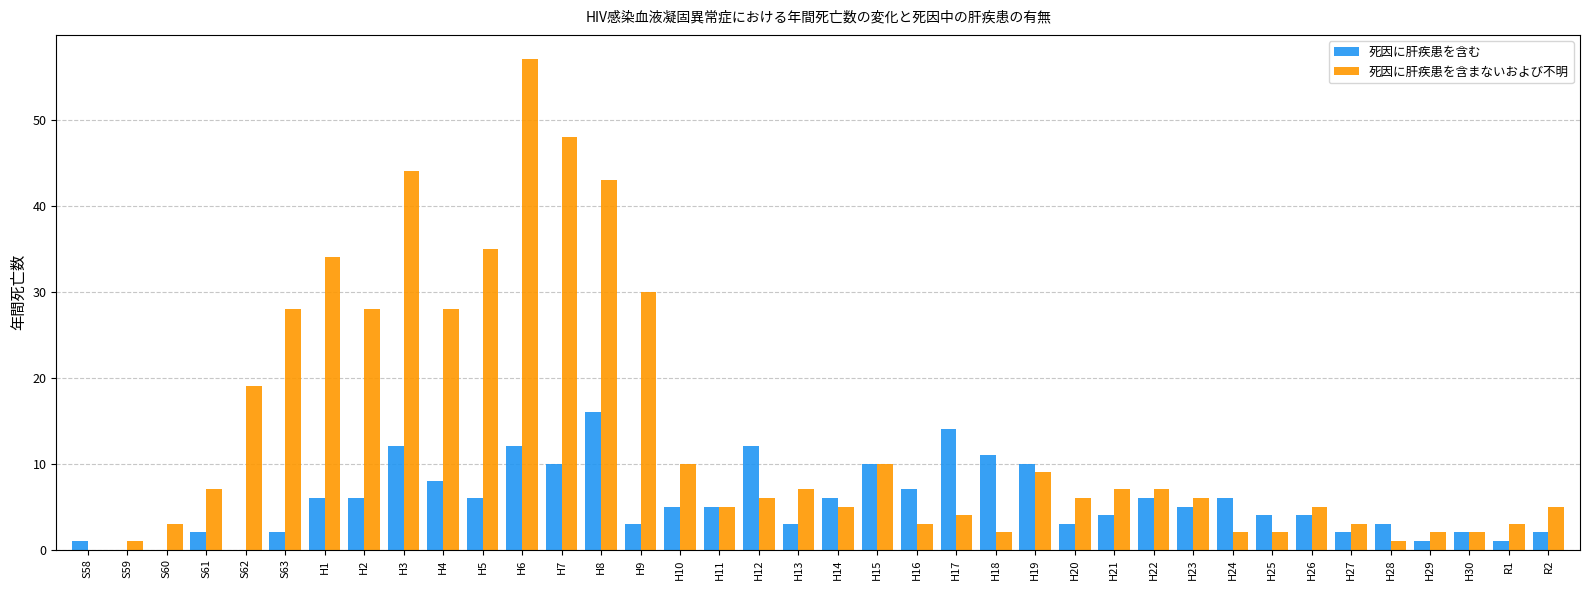

The 死因に肝疾患を含む series shows 25 at H8. True or false?

False